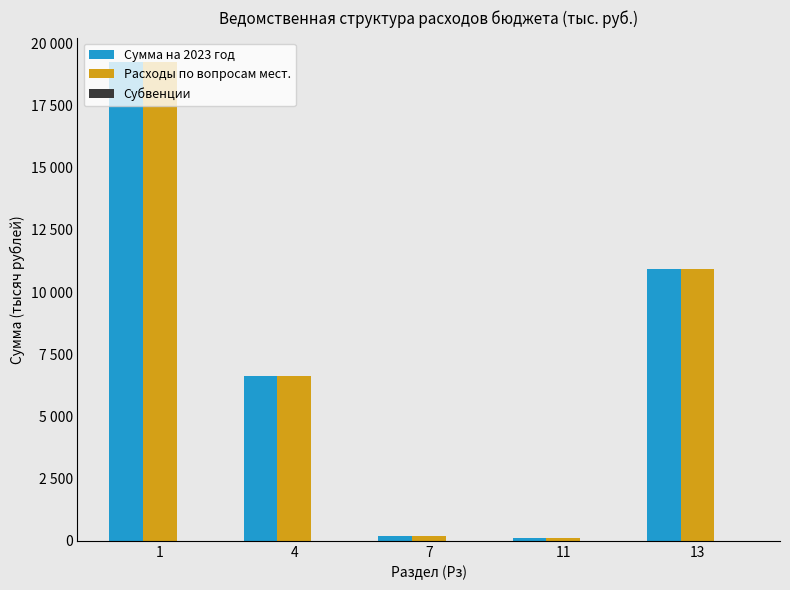

Rank the categories by Расходы по вопросам мест. value from lowest to highest.

11, 7, 4, 13, 1